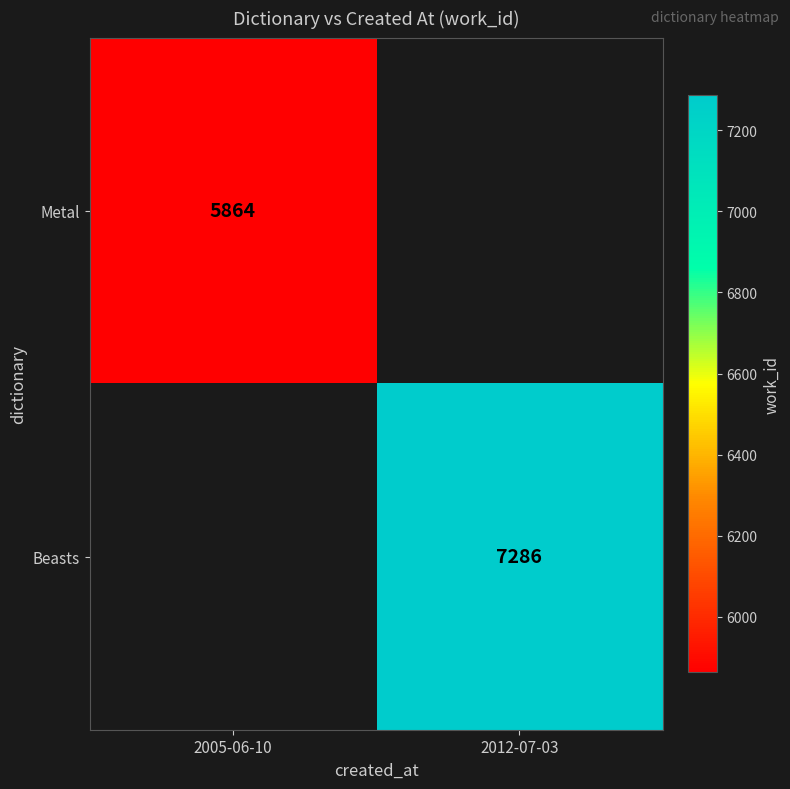

What is the minimum value shown in the chart?

5864.0